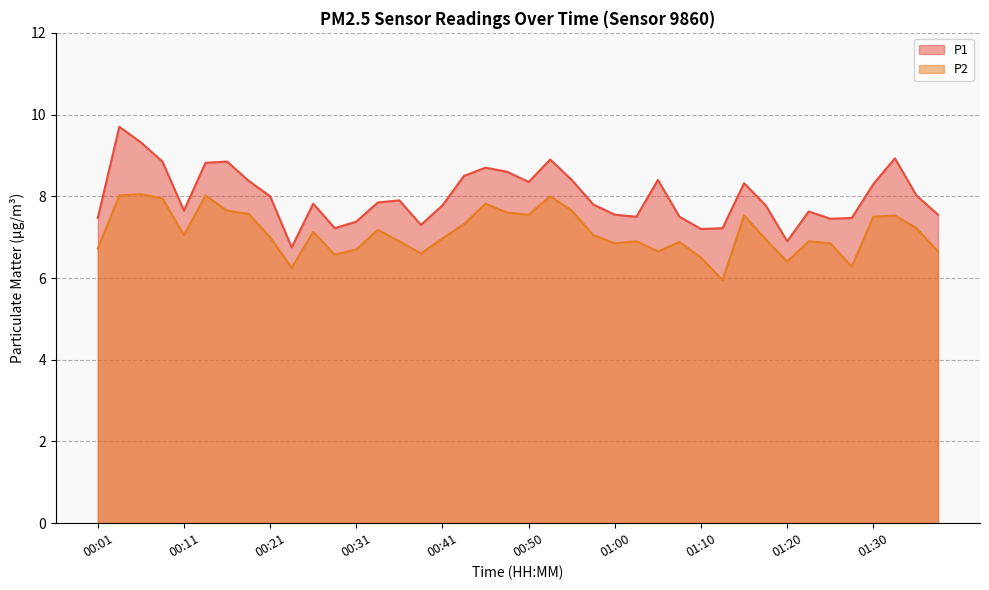

Which series has the widest spread of values?

P1